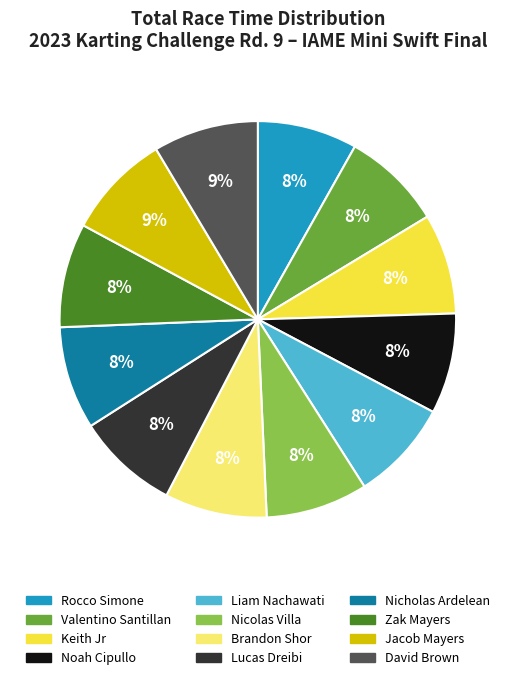

How many slices are in this pie chart?

12